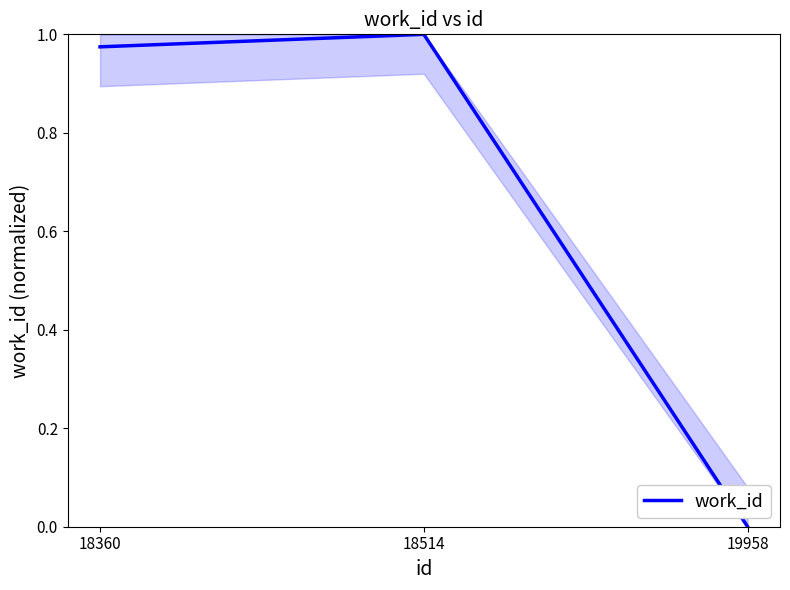

Is it true that the value at 18360 is 0.3?

False